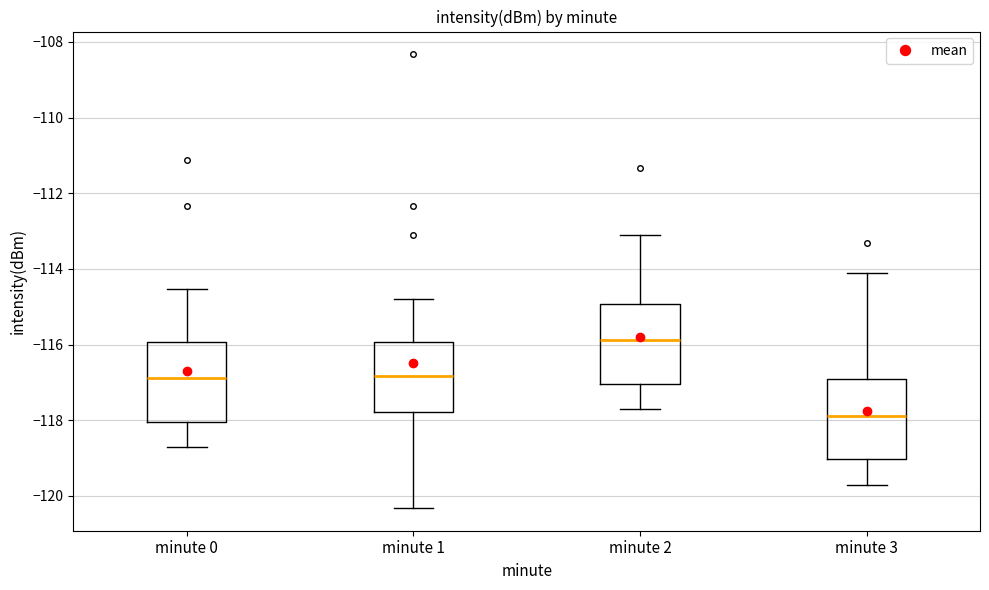

Reading left to right, transcribe this box plot: for each box, give where its median line is, the range the box spans, and where its two whiskers end, as read against the y-axis. The values are not printed on the chart, so give them approximately, as read against the axis.

minute 0: median -116.8, box -118.0 to -116.0, whiskers -118.8 to -114.6
minute 1: median -116.8, box -117.8 to -116.0, whiskers -120.4 to -114.8
minute 2: median -115.8, box -117.0 to -115.0, whiskers -117.8 to -113.2
minute 3: median -117.8, box -119.0 to -117.0, whiskers -119.8 to -114.2